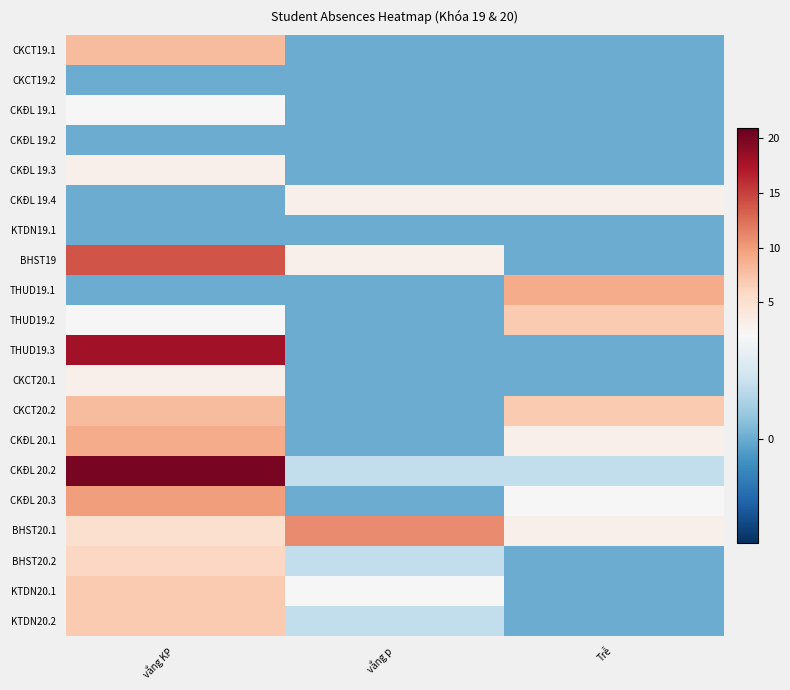

At which category is the sum across all series the highest?

vắng KP